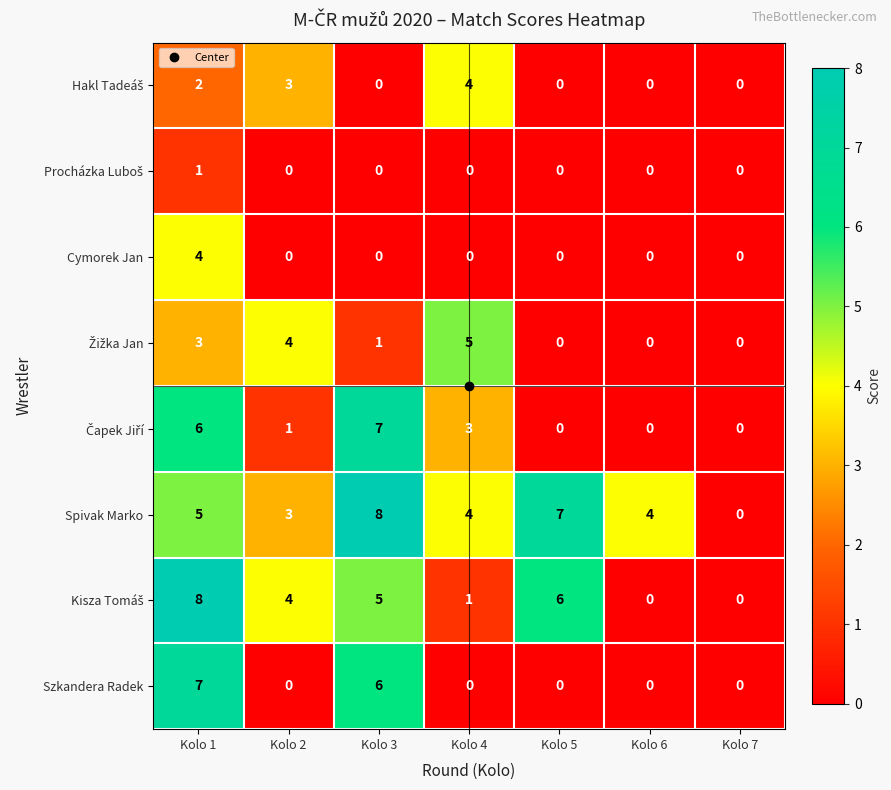

At which category is the sum across all series the highest?

Kolo 1